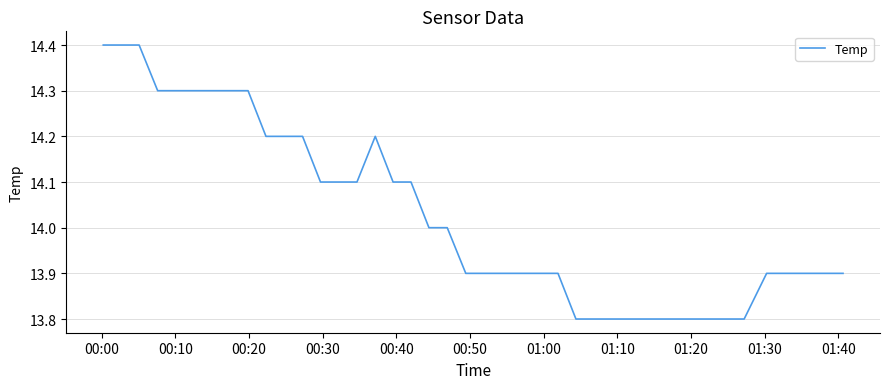

Count the values in the range 13 to 14.

22